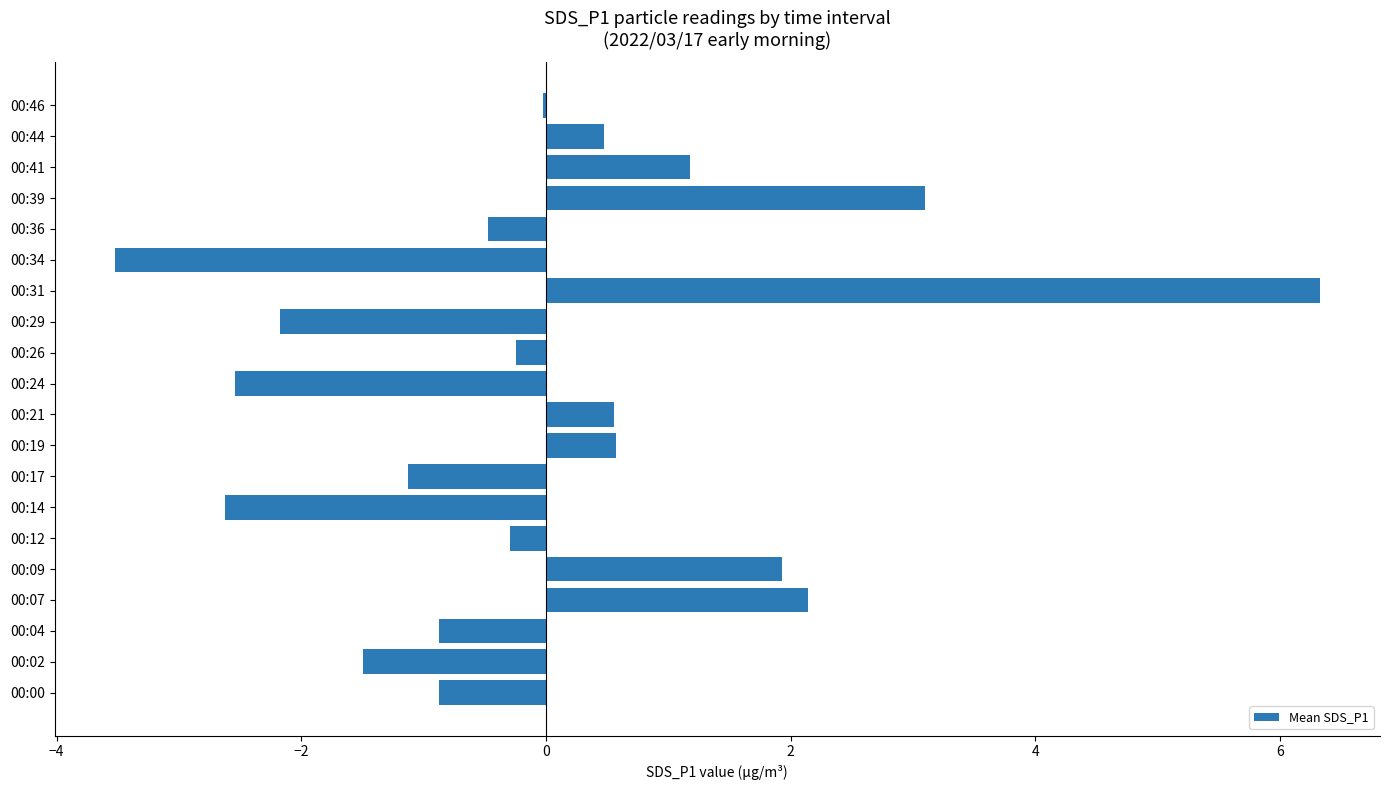

Which category has the highest value across all series?

00:31